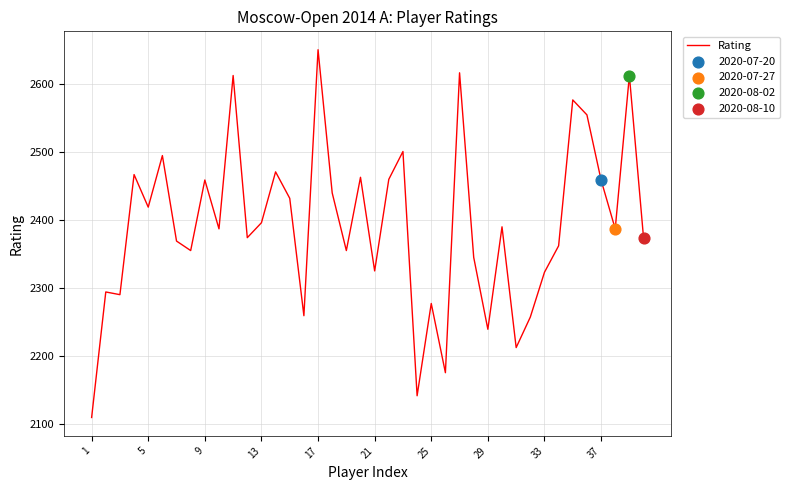

What is the smallest value displayed?

2109